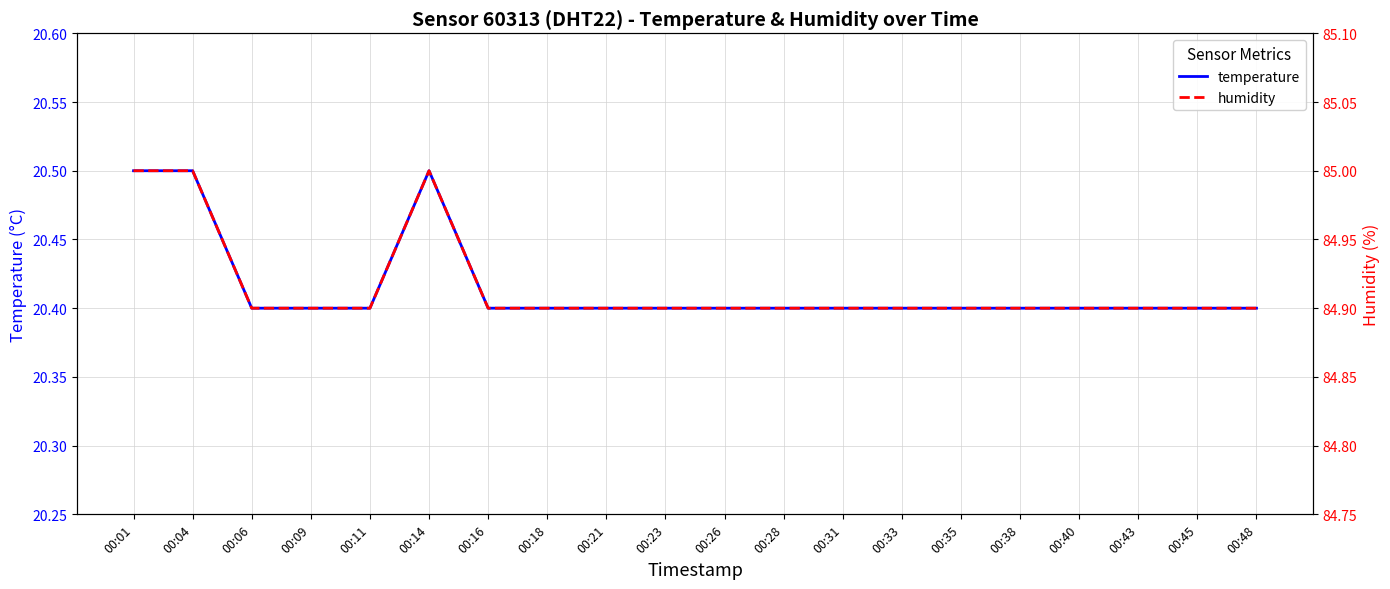

At which label is temperature closest to 20?

00:06